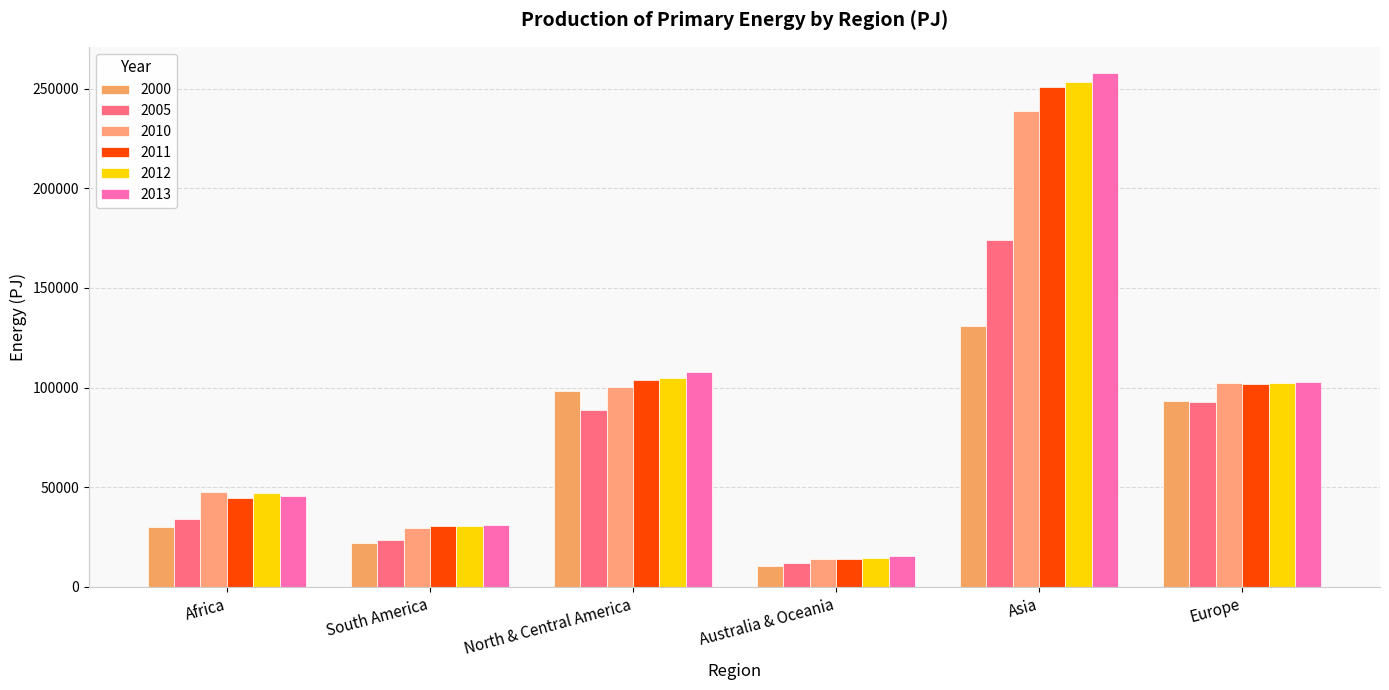

The 2005 series shows 26359 at North & Central America. True or false?

False